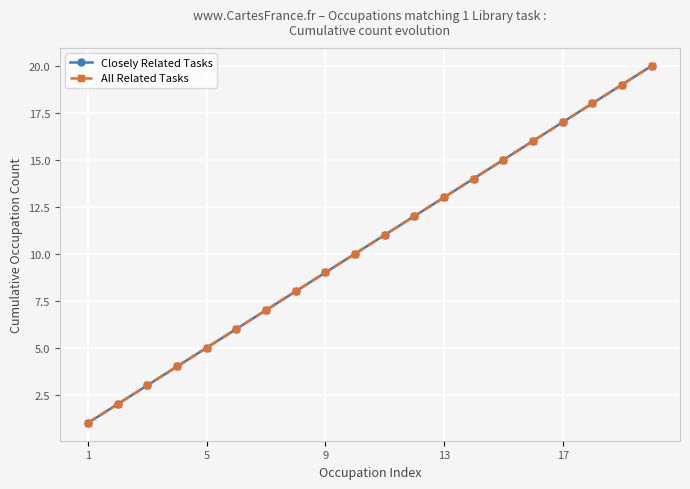

Is this an area chart (filled region under the line)?

No